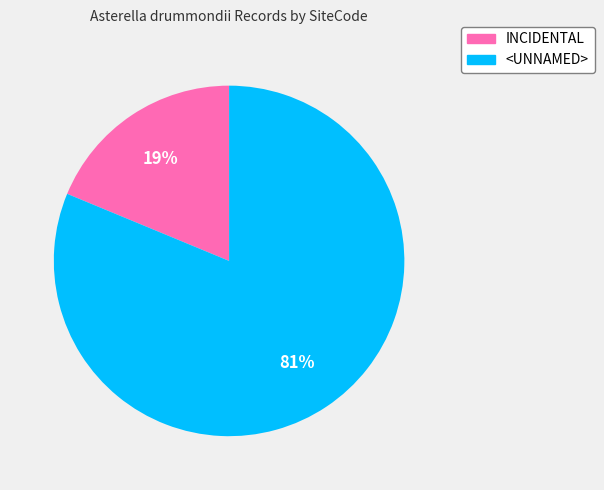

How many segments does this pie chart have?

2